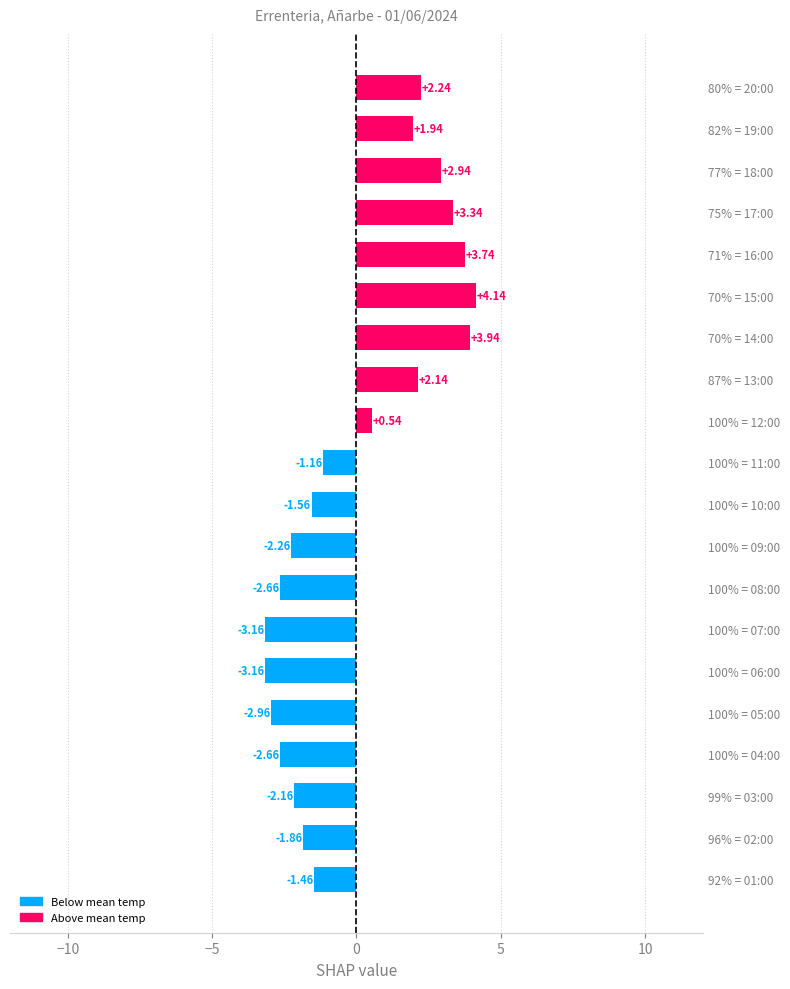

What is the difference between the maximum and minimum values?

7.3